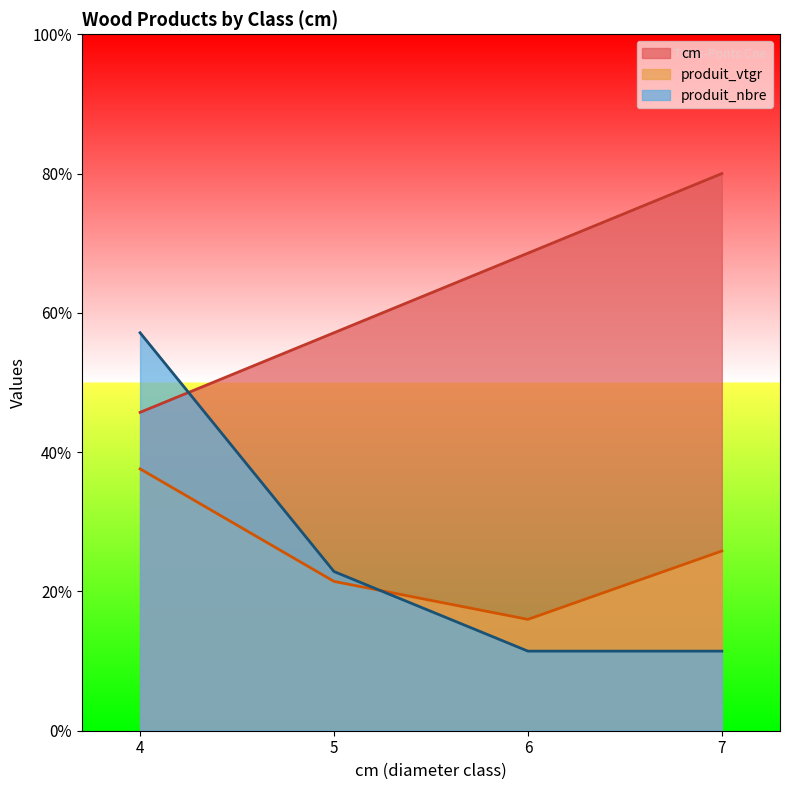

At which category is the sum across all series the highest?

4